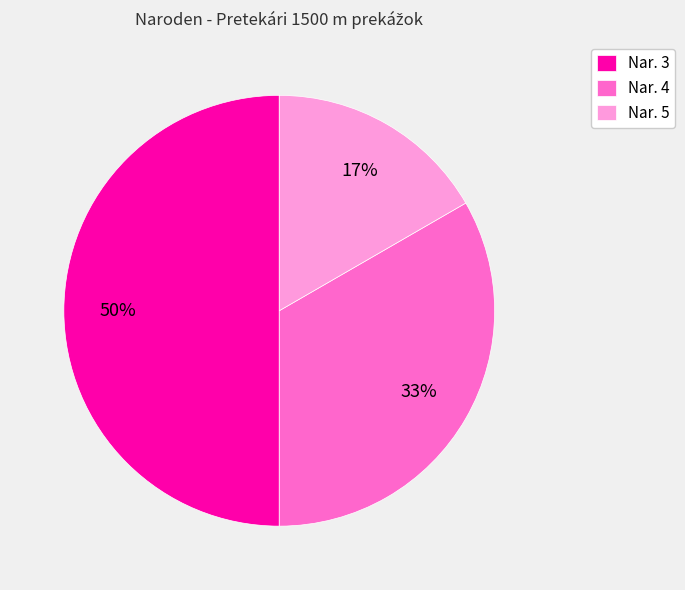

Which has a higher value, Nar. 4 or Nar. 3?

Nar. 3